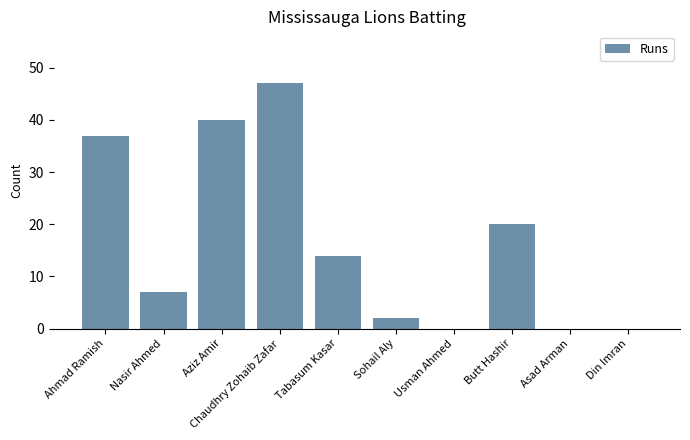

What is the maximum value shown in the chart?

47